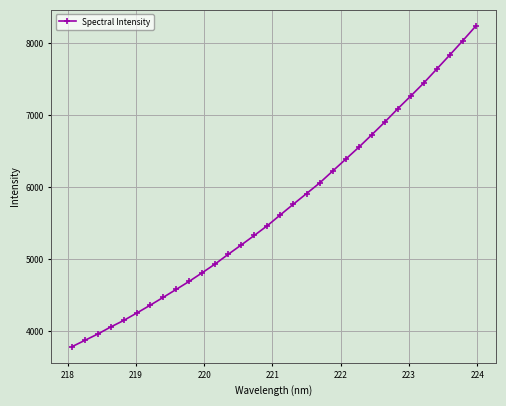

How many data points are above 5616?

16